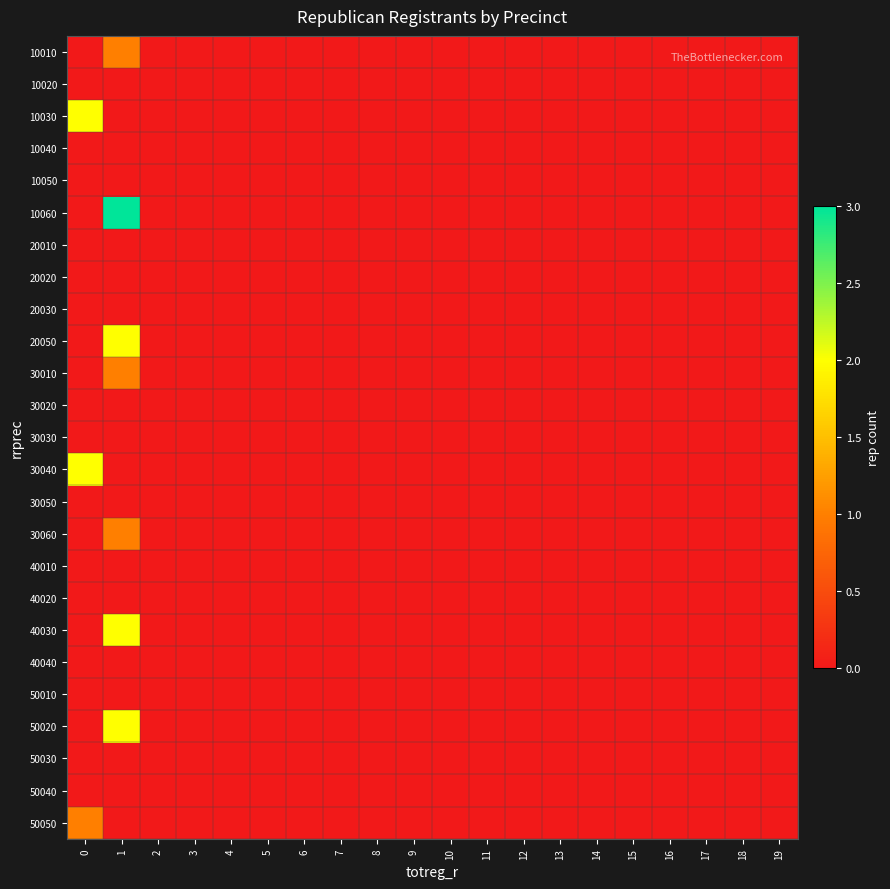

At which category is the sum across all series the highest?

1